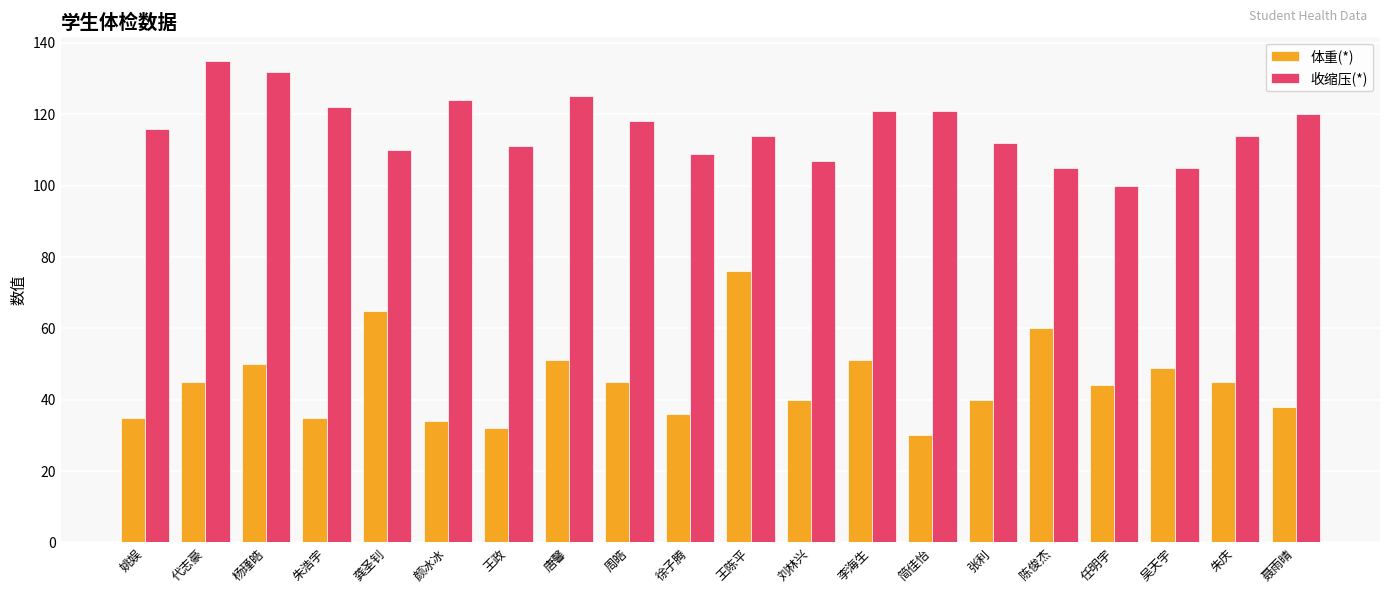

At which category does the chart reach its minimum across all series?

简佳怡